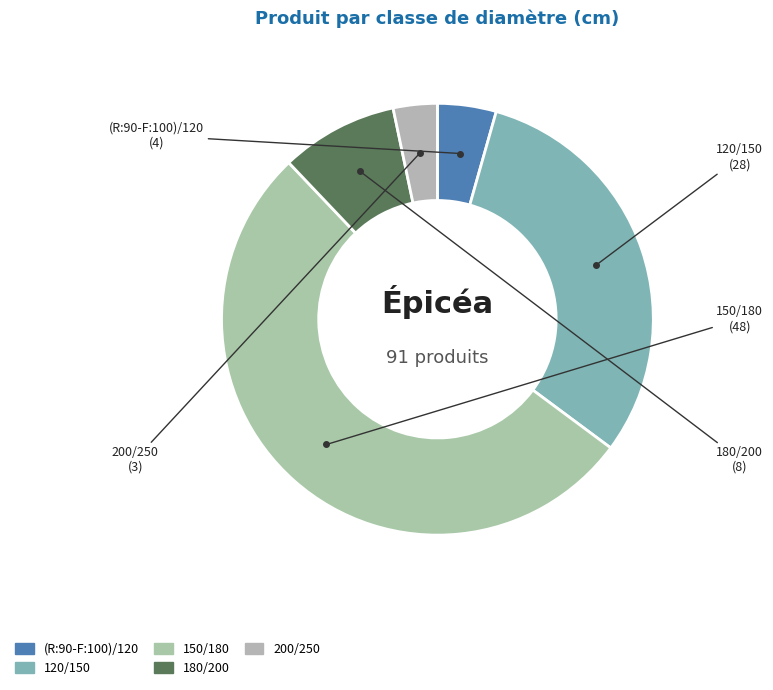

Is the sum of 180/200 and 120/150 greater than half?

No